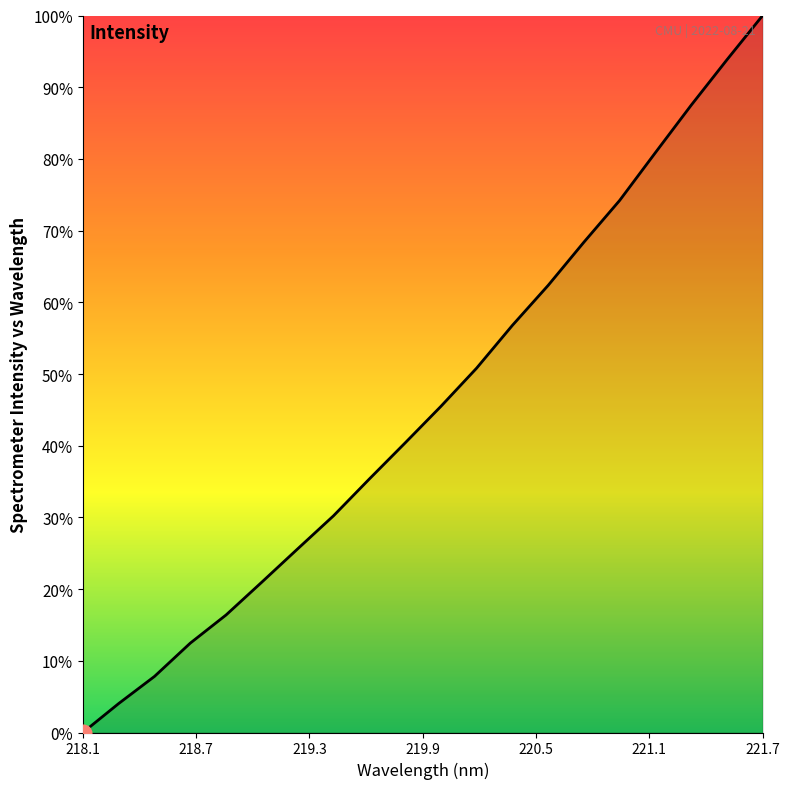

What is the difference between the maximum and minimum values?

100.0